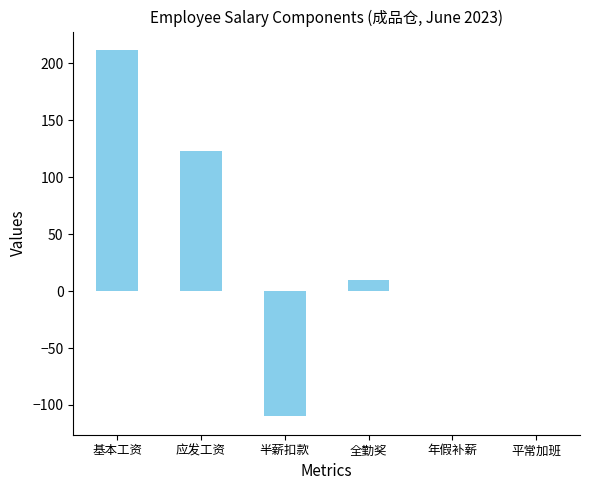

True or false: the data shows -109.7 at 半薪扣款.

True